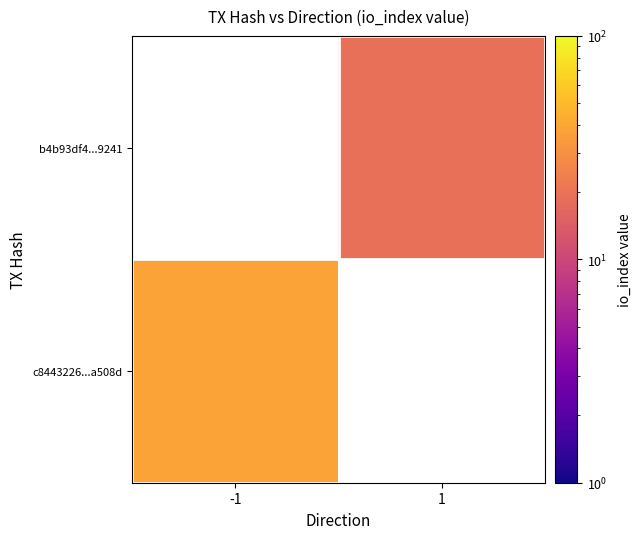

The value of b4b93df4...9241 at 1 is 30.0. True or false?

False